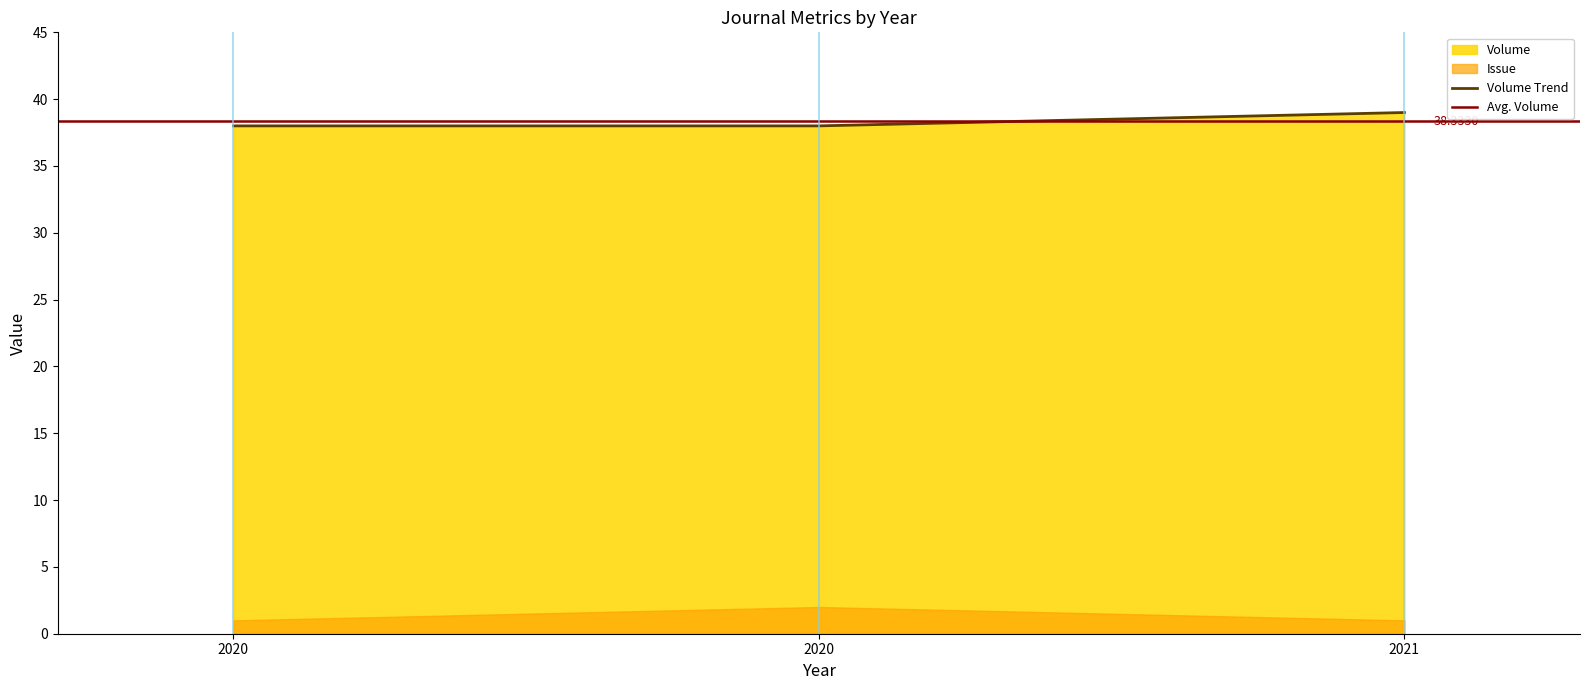

What is the ratio of the value at 2020 to the value at 2020?

1.0